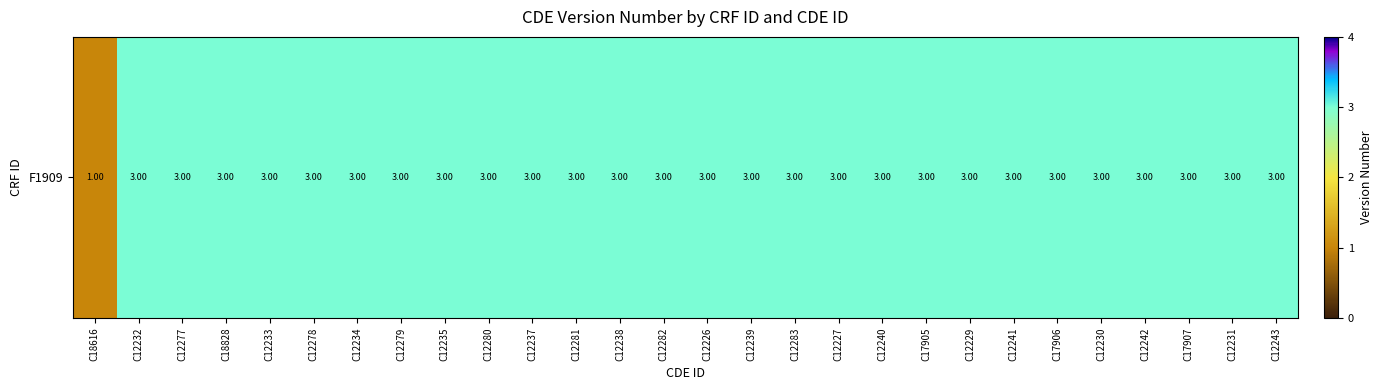

What is the ratio of the value at C12280 to the value at C18828?

1.0